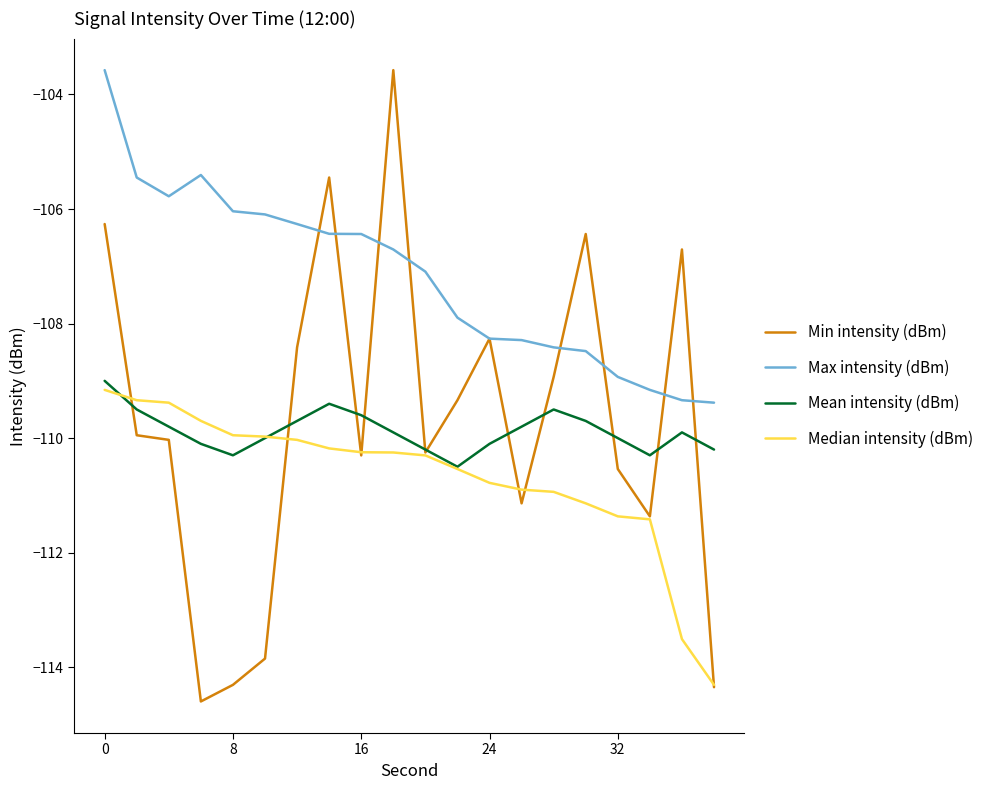

What is the difference between the maximum and minimum values in the Mean intensity (dBm) series?

1.5